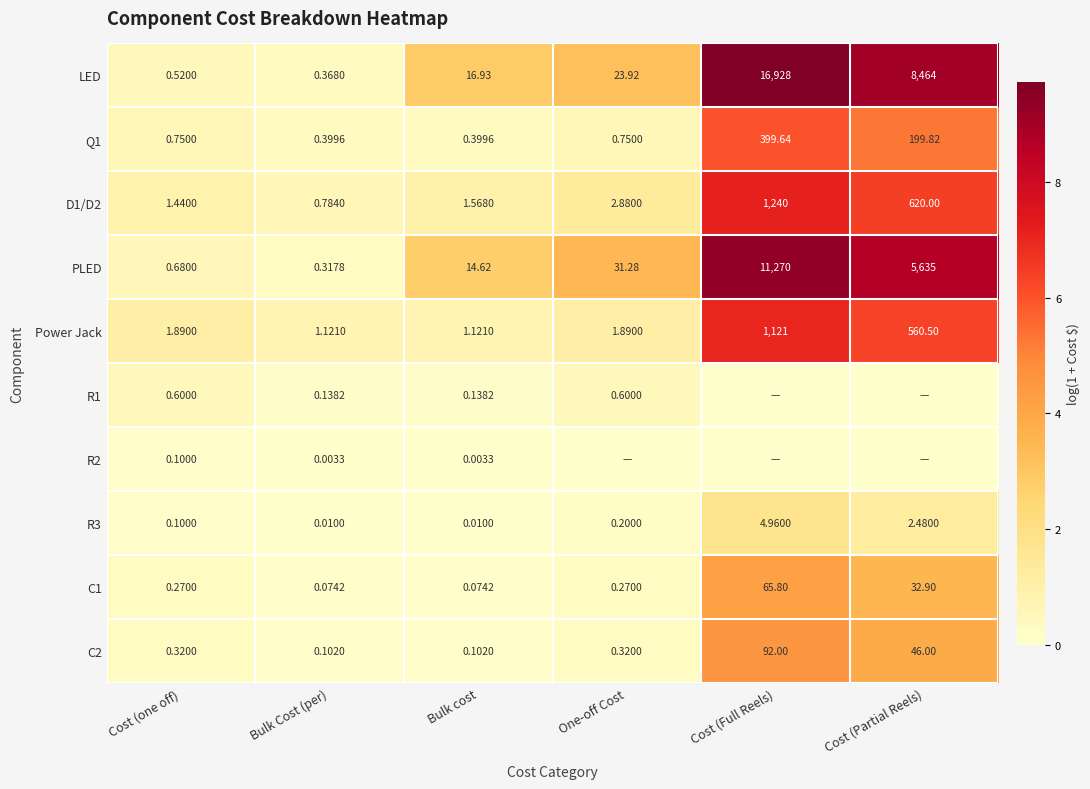

At how many categories does at least one series exceed 0?

6